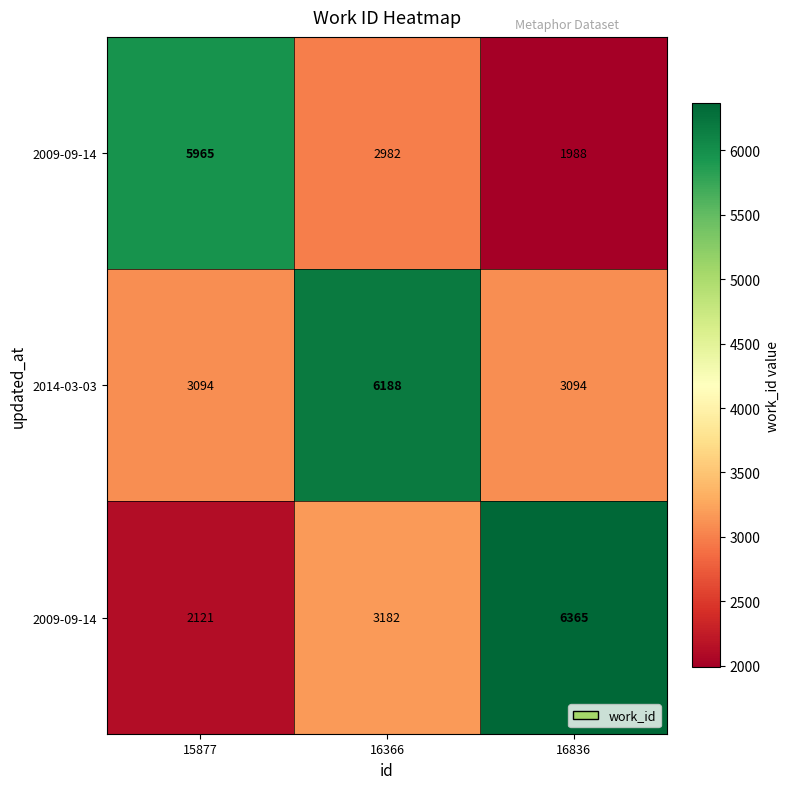

What is the difference between the highest and lowest values at 16836?

4376.7